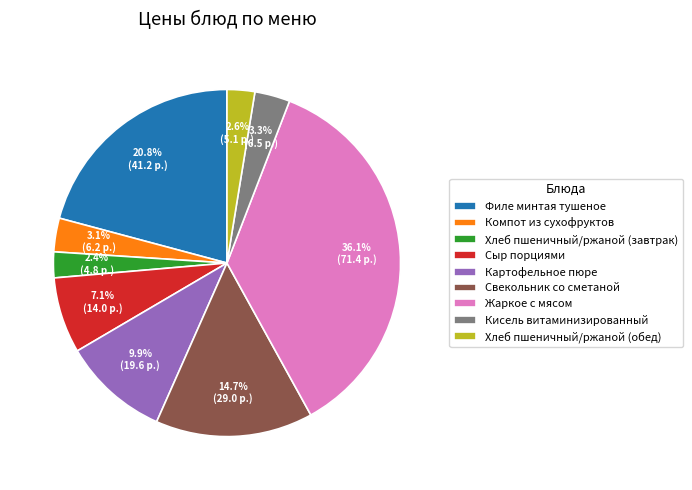

Approximately how many times larger is the value at Свекольник со сметаной compared to Хлеб пшеничный/ржаной (обед)?

5.7